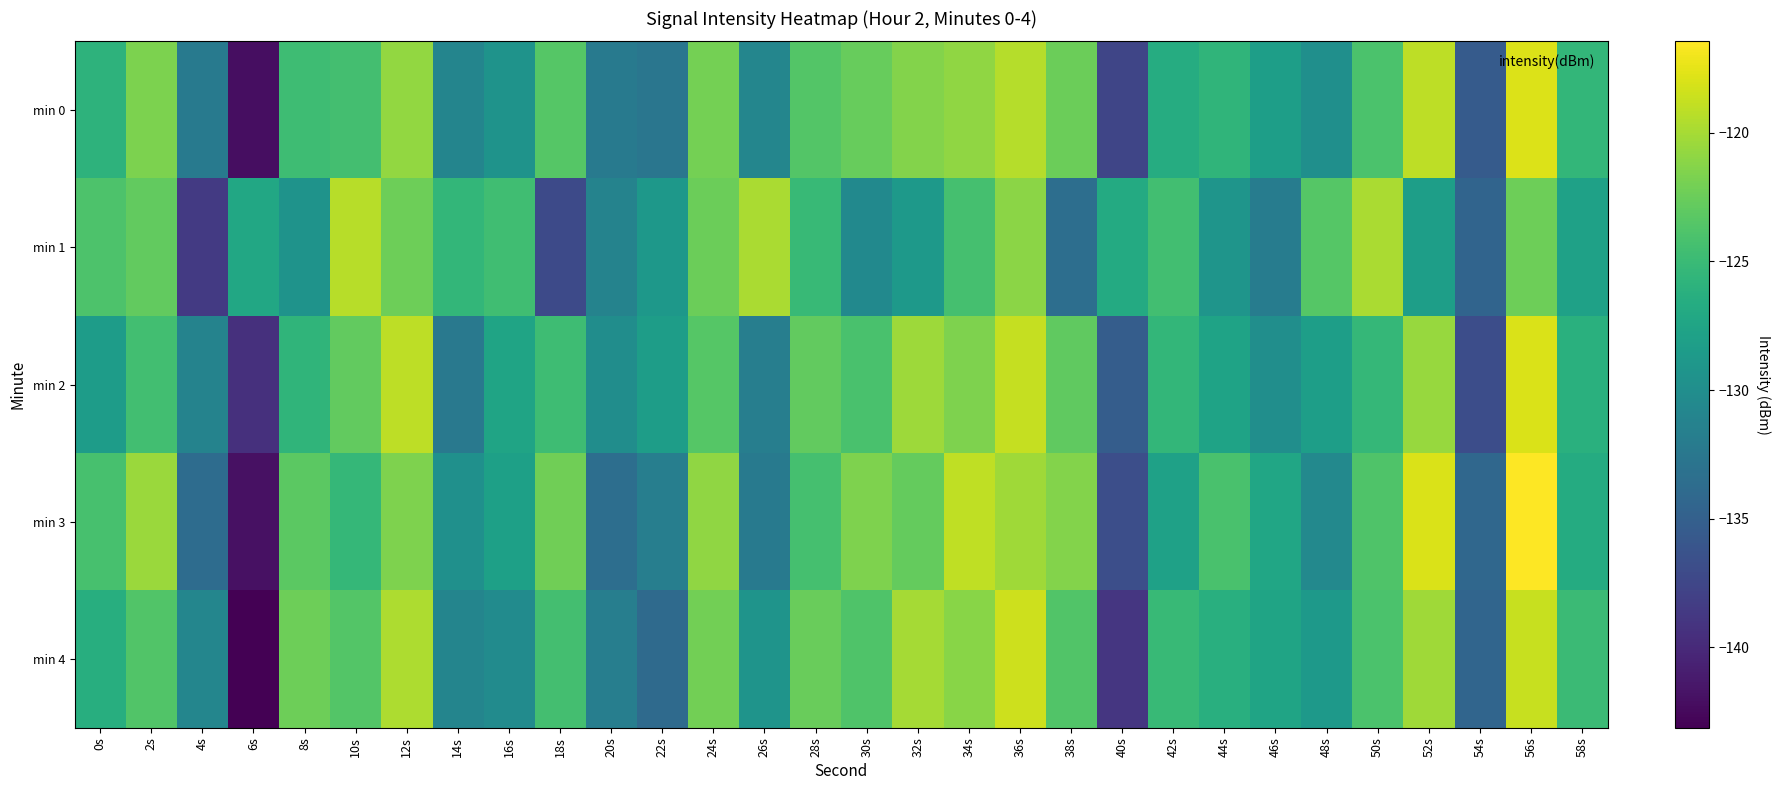

Between 36s and 8s, which is larger?

36s